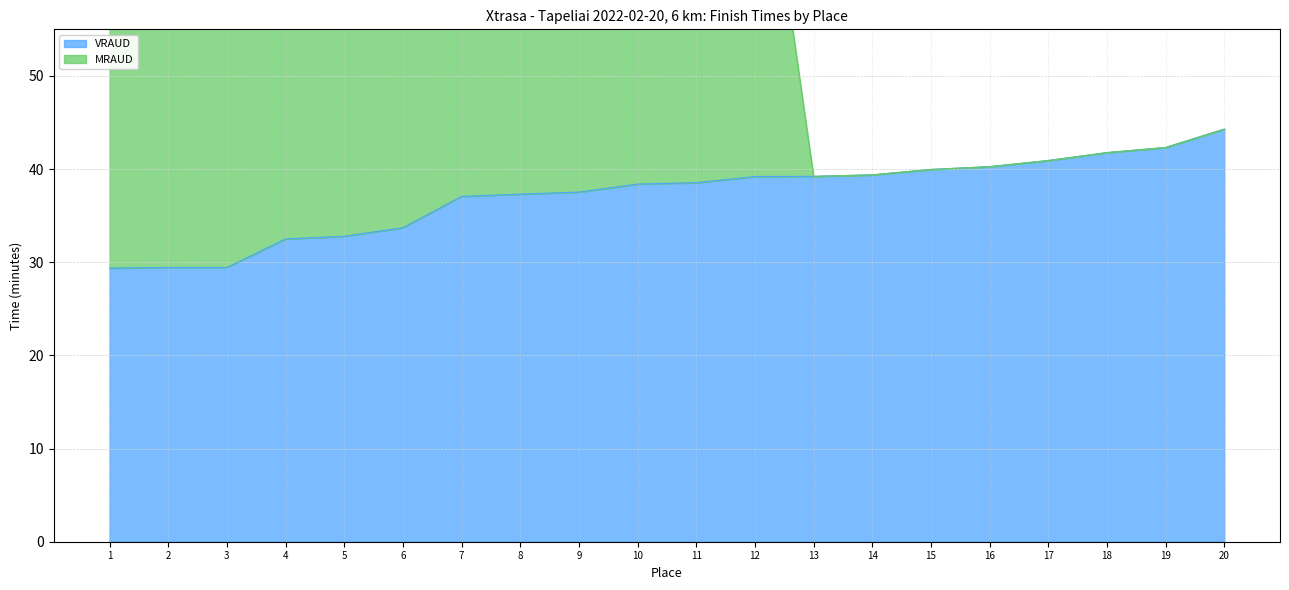

What is the average value of the MRAUD series?

60.9